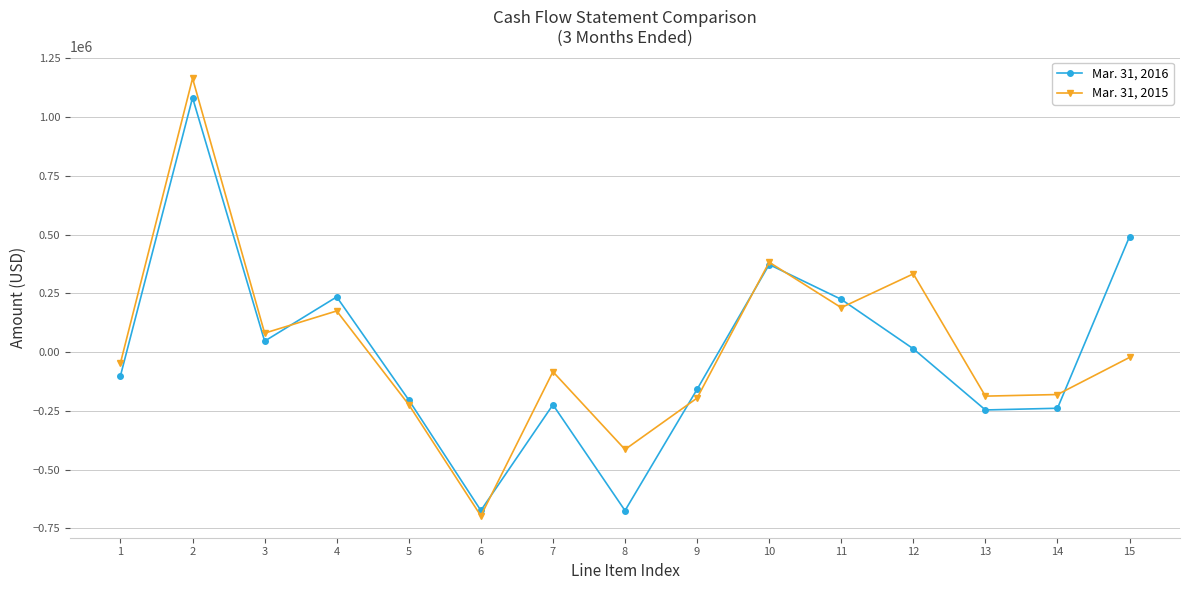

Rank the series by their average value, from lowest to highest.

Mar. 31, 2016, Mar. 31, 2015